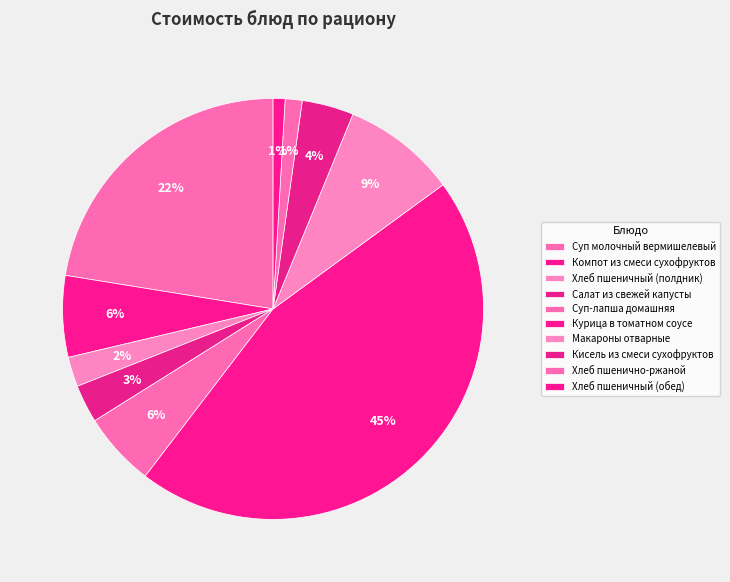

Which category has the biggest portion of the pie?

Курица в томатном соусе